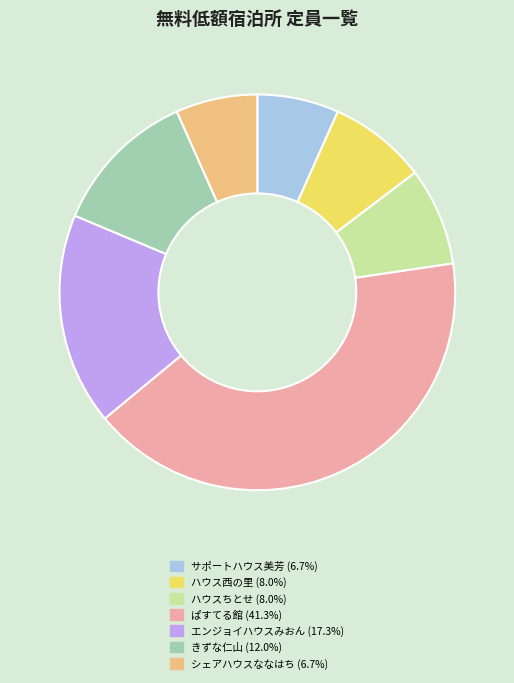

Does any single category account for the majority?

No